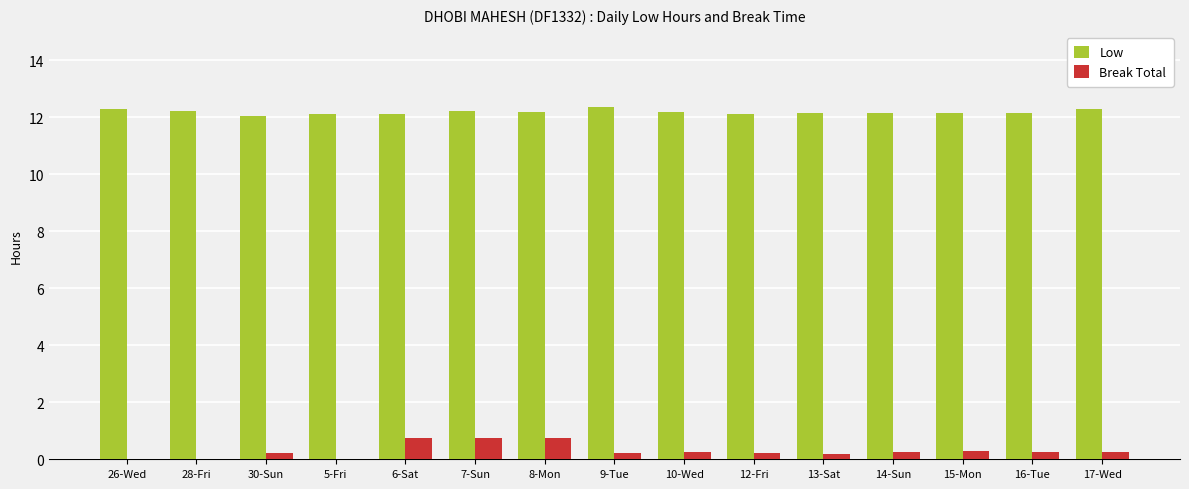

Is it true that Low equals 17.9 at 26-Wed?

False